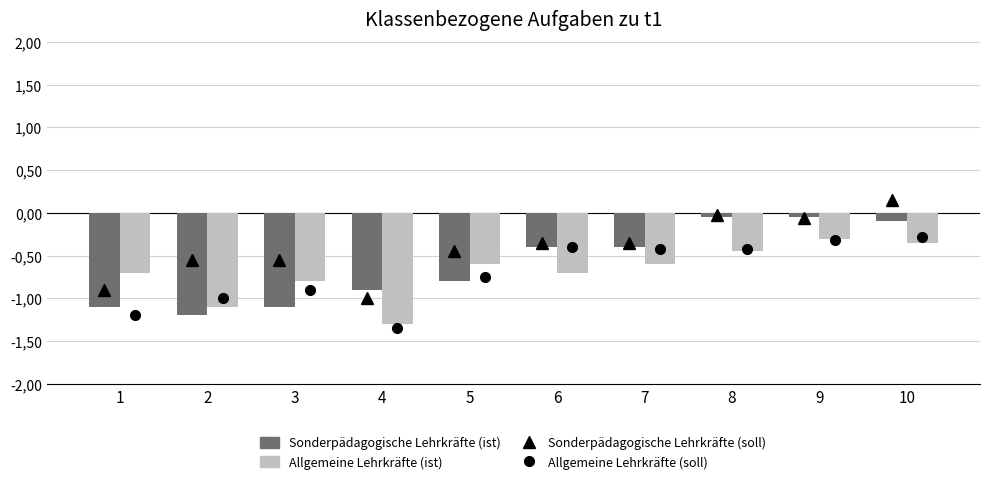

Is it true that Sonderpädagogische Lehrkräfte (ist) equals -0.1 at 10?

True